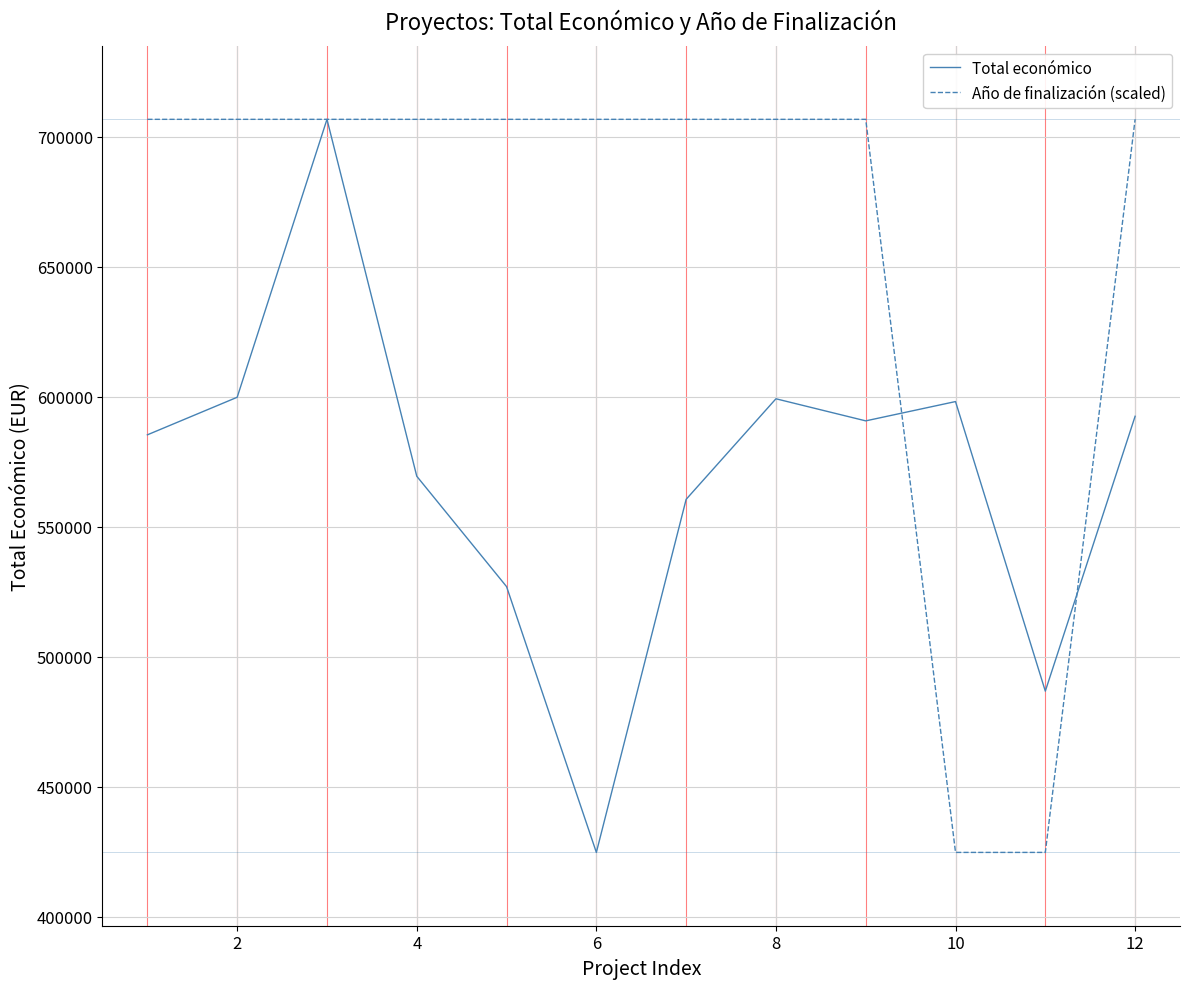

What is the maximum value shown in the chart?

706697